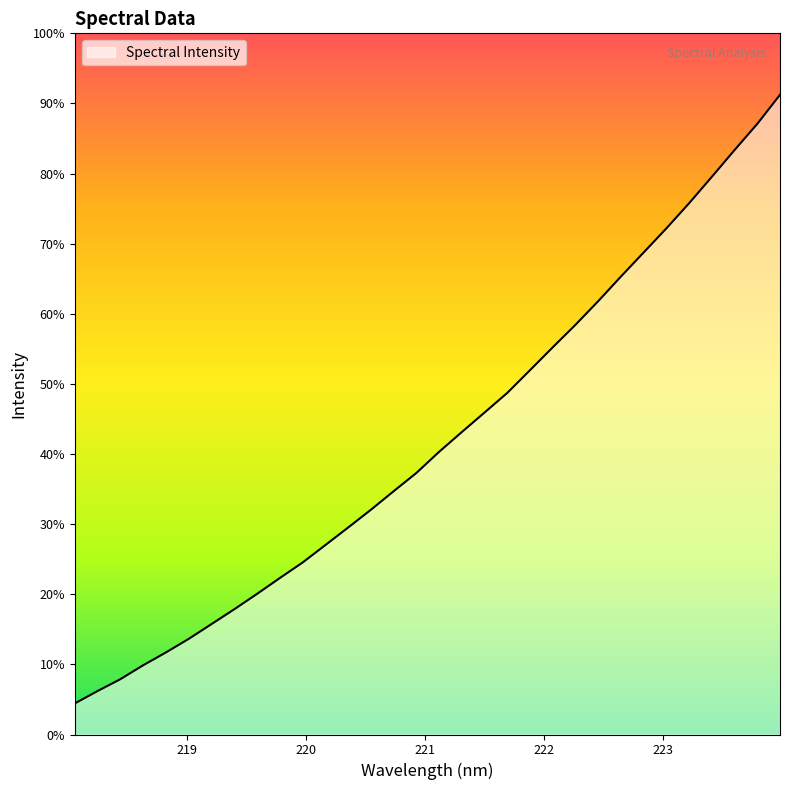

Does the chart have visible grid lines?

No